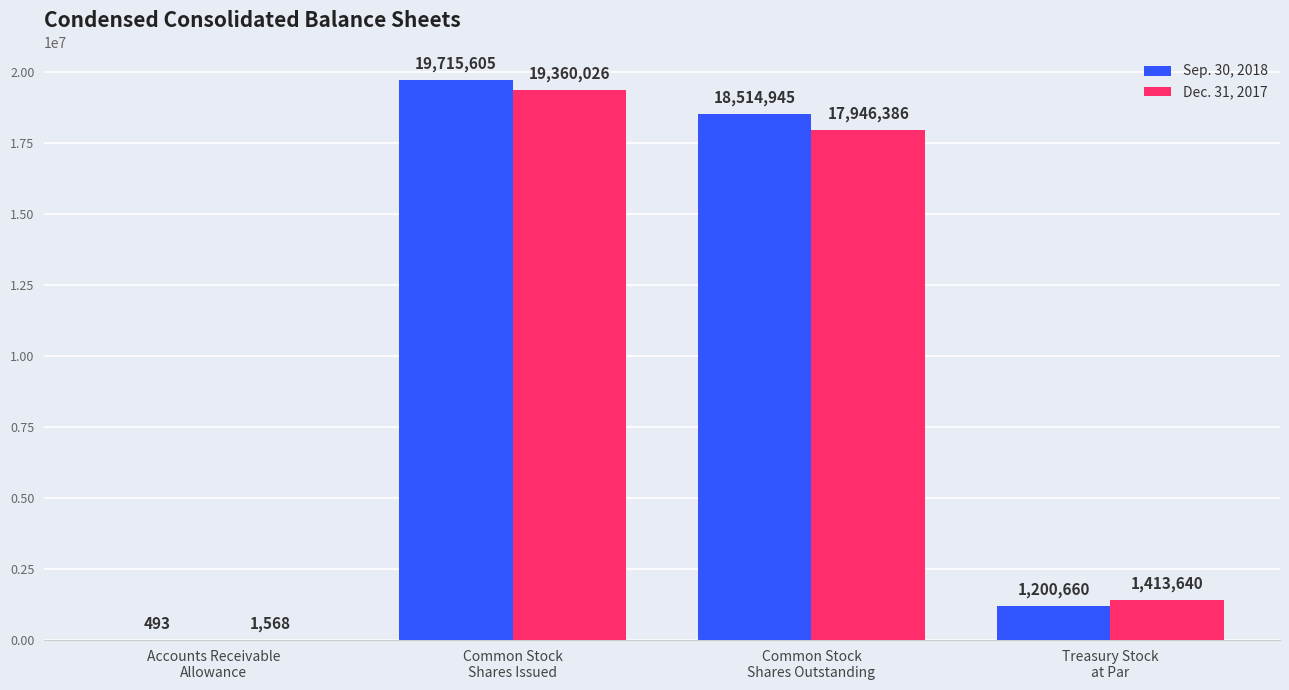

What is the sum of all Sep. 30, 2018 values?

39431703